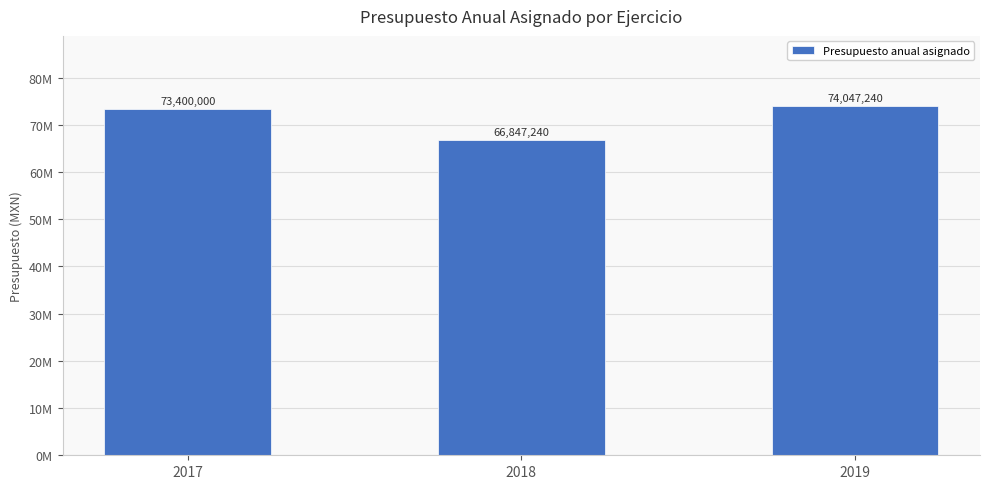

What is the minimum value shown in the chart?

66847240